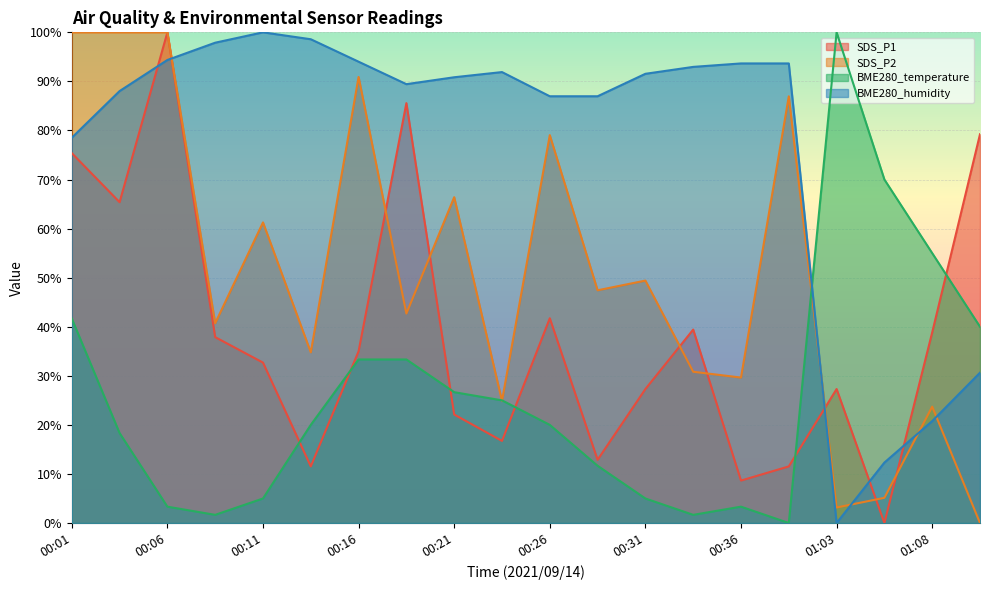

Reading right to left, list all the values displayed in this chart.

SDS_P1: 79.2	38.8	0.0	27.3	11.5	8.7	39.4	27.3	12.9	41.7	16.7	22.1	85.6	35.0	11.5	32.7	37.9	100.0	65.4	75.4
SDS_P2: 0.0	23.7	5.1	3.2	87.0	29.6	30.8	49.4	47.4	79.1	24.9	66.4	42.7	90.9	34.8	61.3	40.7	100.0	100.0	100.0
BME280_temperature: 40.0	55.0	70.0	100.0	0.0	3.3	1.7	5.0	11.7	20.0	25.0	26.7	33.3	33.3	20.0	5.0	1.7	3.3	18.3	41.7
BME280_humidity: 30.6	20.8	12.3	0.0	93.7	93.7	93.0	91.5	87.0	87.0	91.9	90.8	89.4	94.0	98.6	100.0	97.9	94.4	88.0	78.5